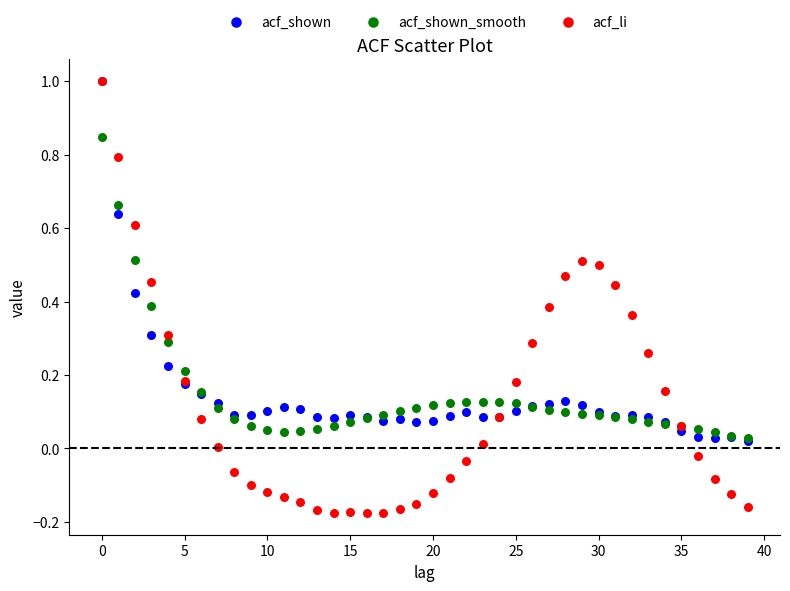

What are all the series names shown in the legend?

acf_shown, acf_shown_smooth, acf_li